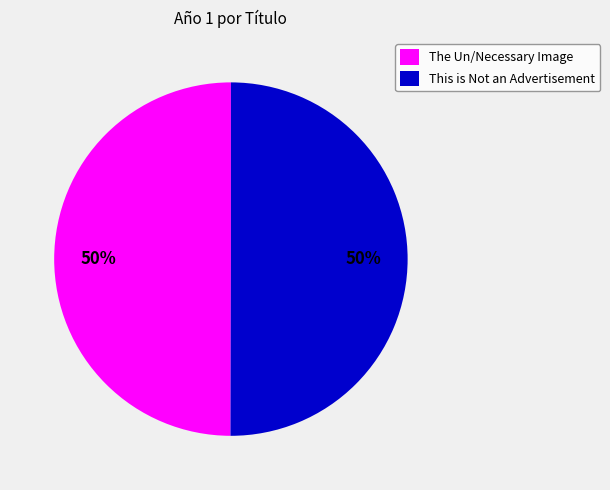

What percentage is the This is Not an Advertisement slice, to the nearest percent?

50%